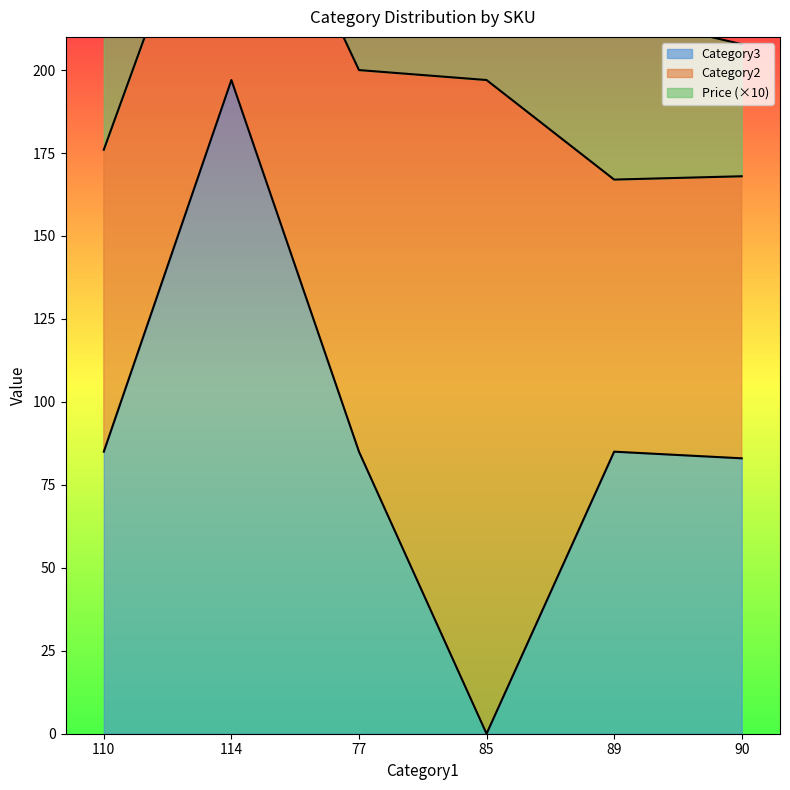

Reading left to right, extract all data points from this chart.

Category2: 91.0	85.0	115.0	197.0	82.0	85.0
Price: 8.0	5.0	8.0	4.0	5.0	4.0
Category3: 85.0	197.0	85.0	0.0	85.0	83.0